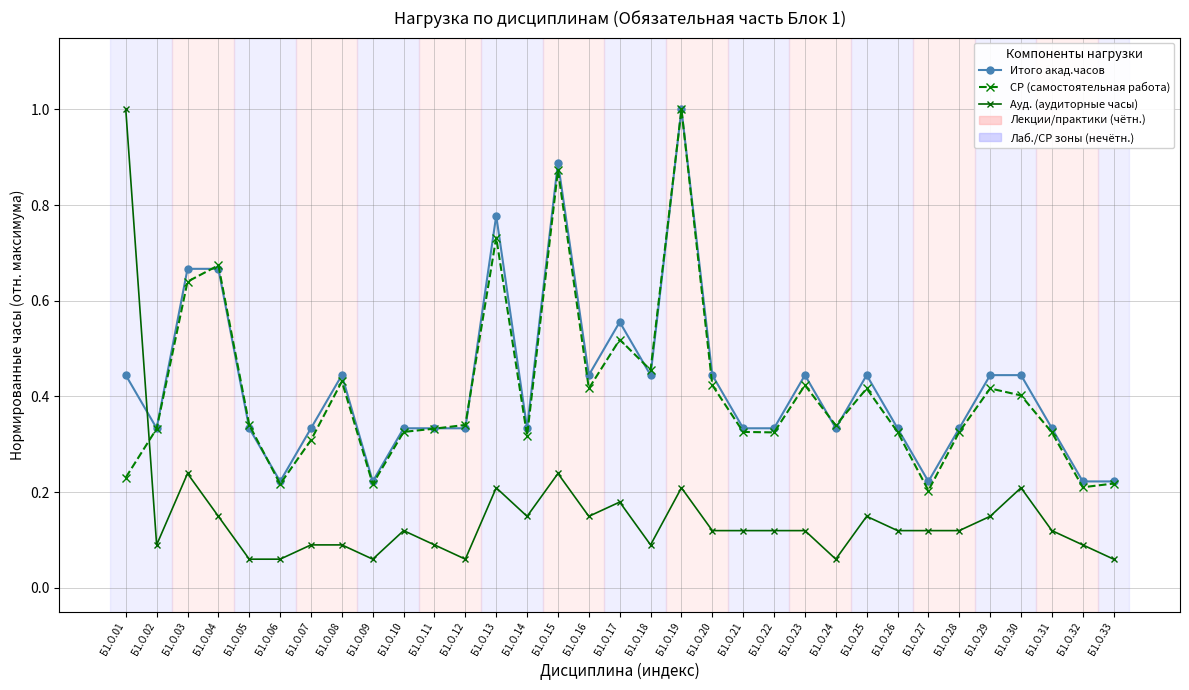

Which series ends up on top after the final intersection of СР (самостоятельная работа) and Ауд. (аудиторные часы)?

СР (самостоятельная работа)